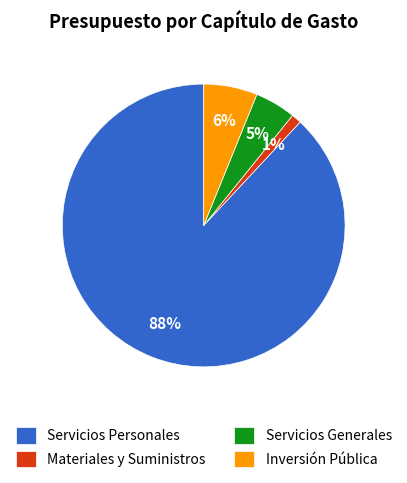

Is it true that Materiales y Suministros is 1% of the pie?

True